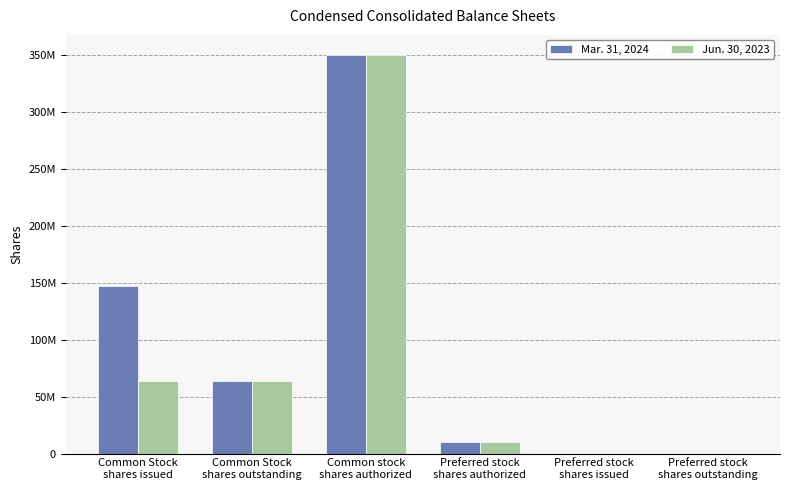

What is the sum of all Mar. 31, 2024 values?

571186742